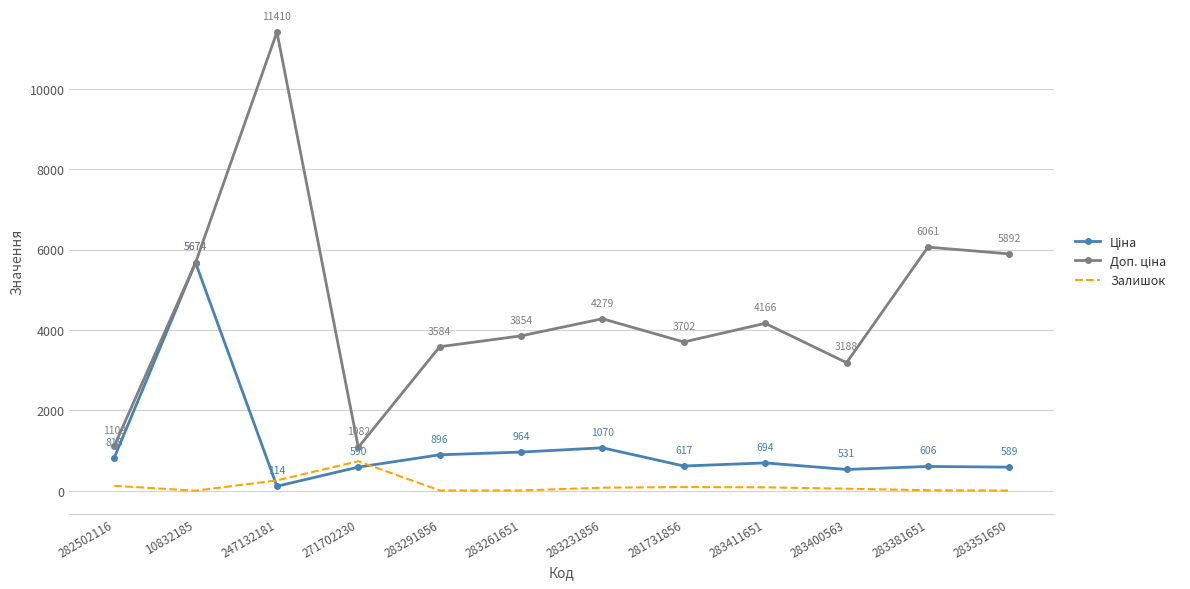

At which label does Залишок first exceed 78?

282502116